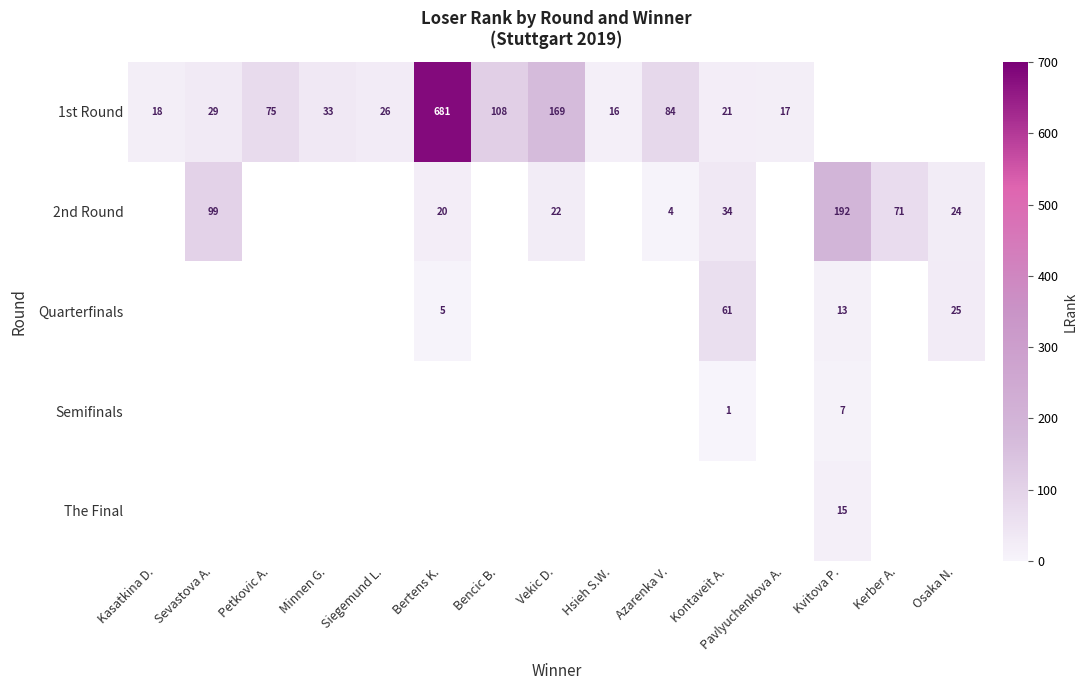

The Quarterfinals series shows 25 at Osaka N.. True or false?

True